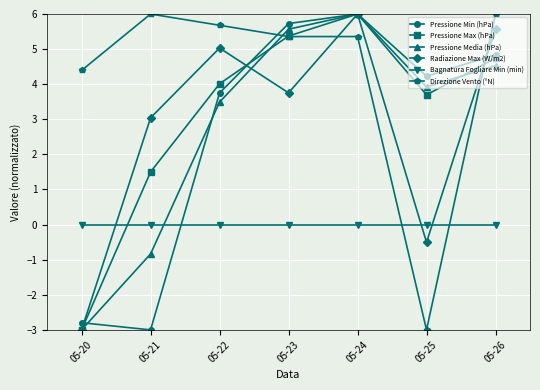

How many data points in Pressione Min (hPa) are less than 4?

3